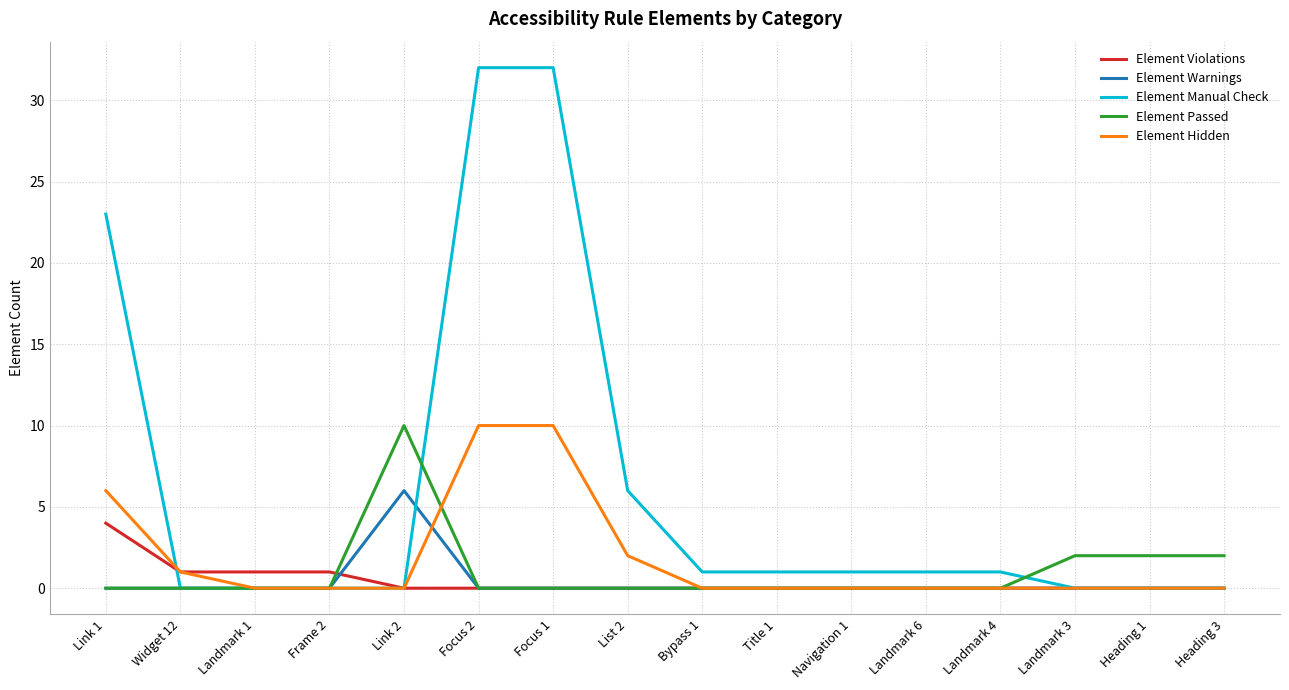

At how many categories does at least one series exceed 16?

3